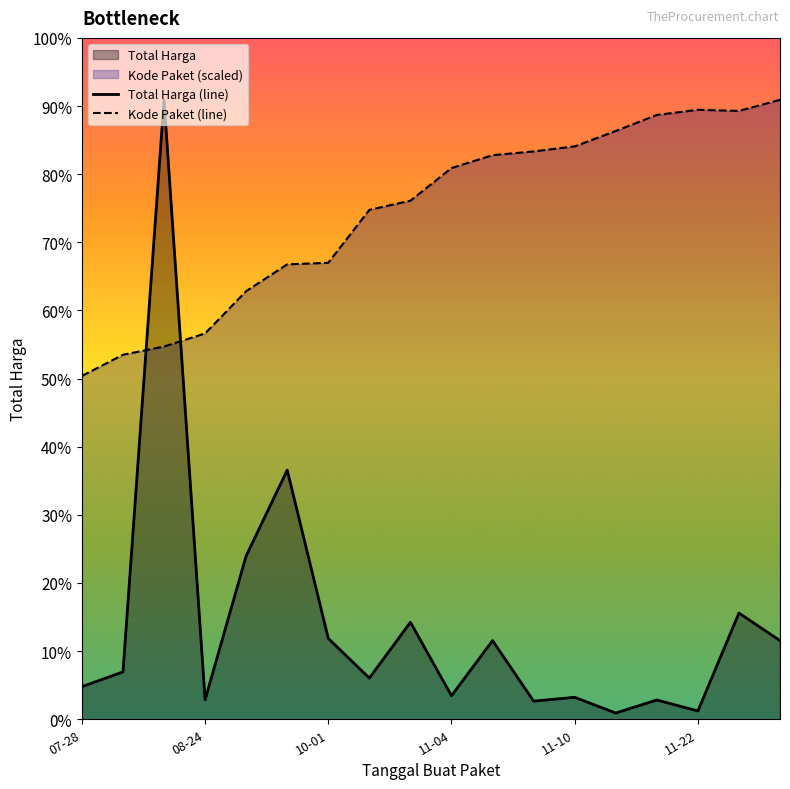

What position from the left is 10?

11